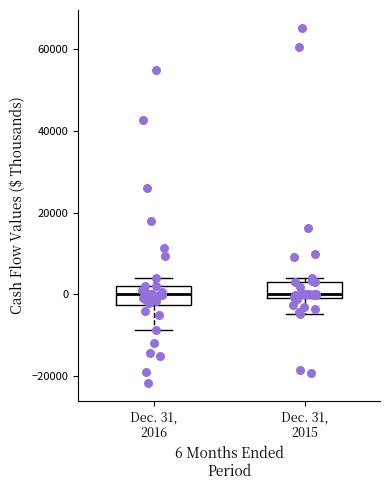

Reading left to right, read every box against the y-axis: the position of its median line, the range the box covers, and the ends of its whiskers. The values are not printed on the chart, so give them approximately, as read against the axis.

Dec. 31, 2016: median 0, box -2000 to 2000, whiskers -8000 to 4000
Dec. 31, 2015: median 0 (just above the box's lower edge), box 0 to 2000, whiskers -4000 to 4000